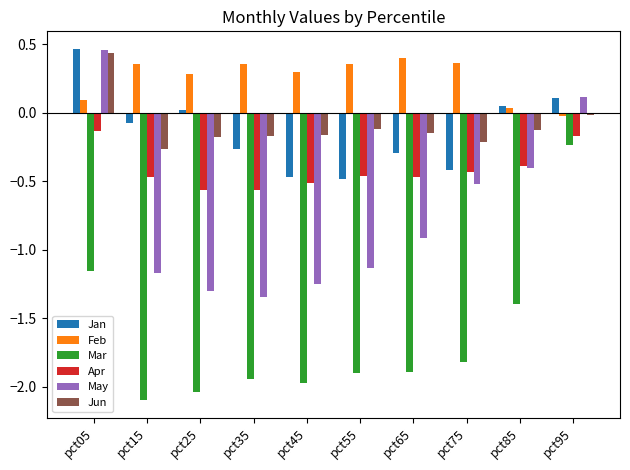

How many data points does each series have?

10